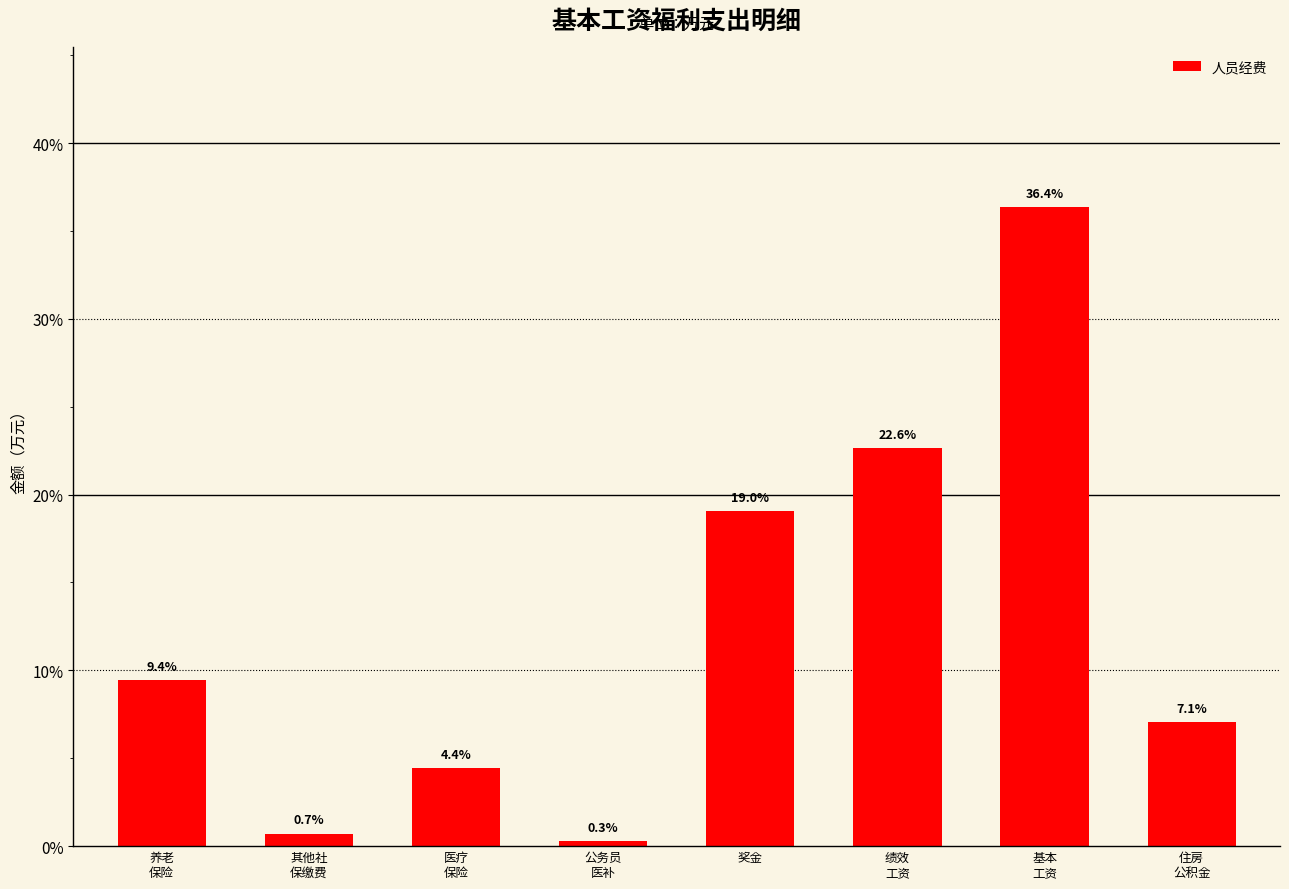

Which label corresponds to the largest value in the chart?

基本
工资